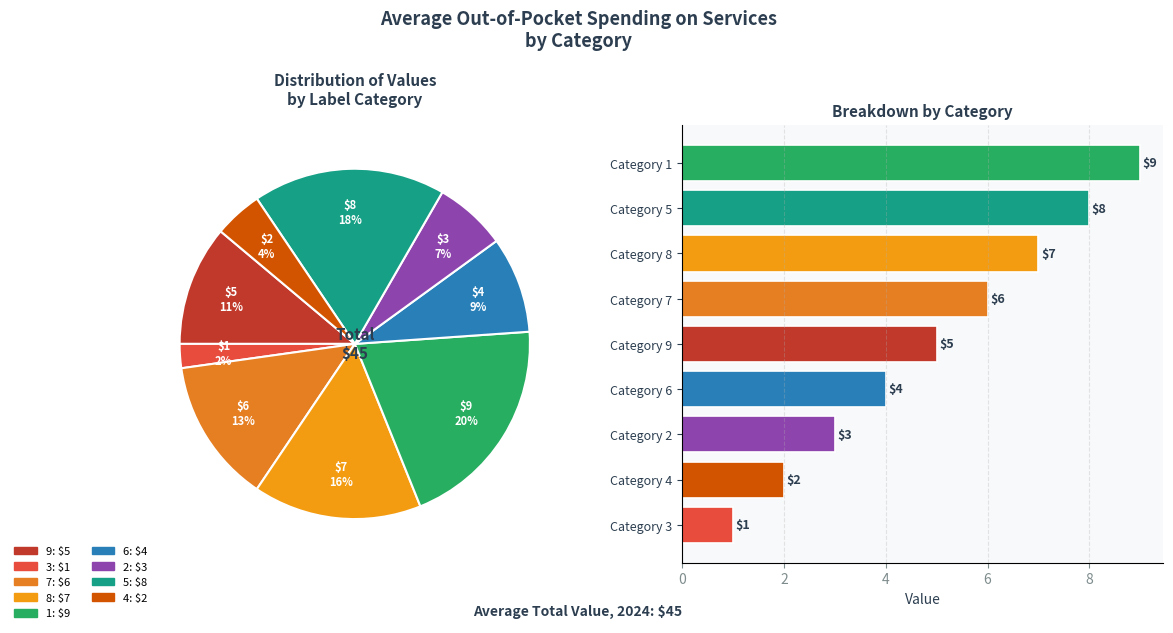

To the nearest percent, what percentage of the pie is Category 7?

13%